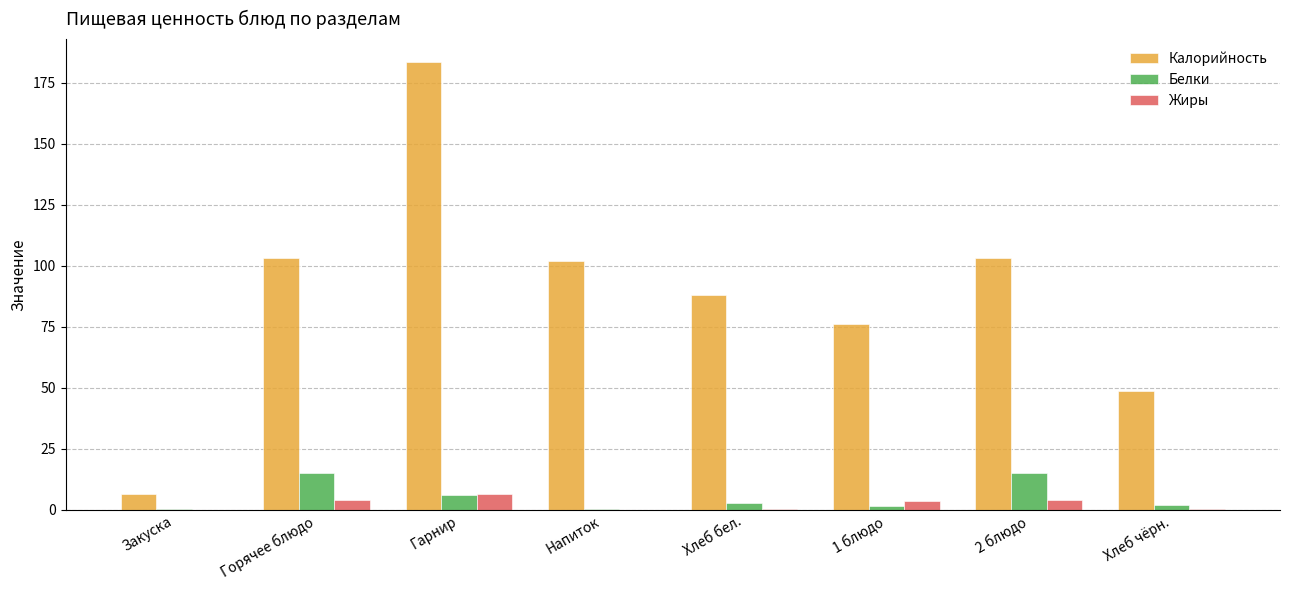

What is the average value of the Калорийность series?

88.9